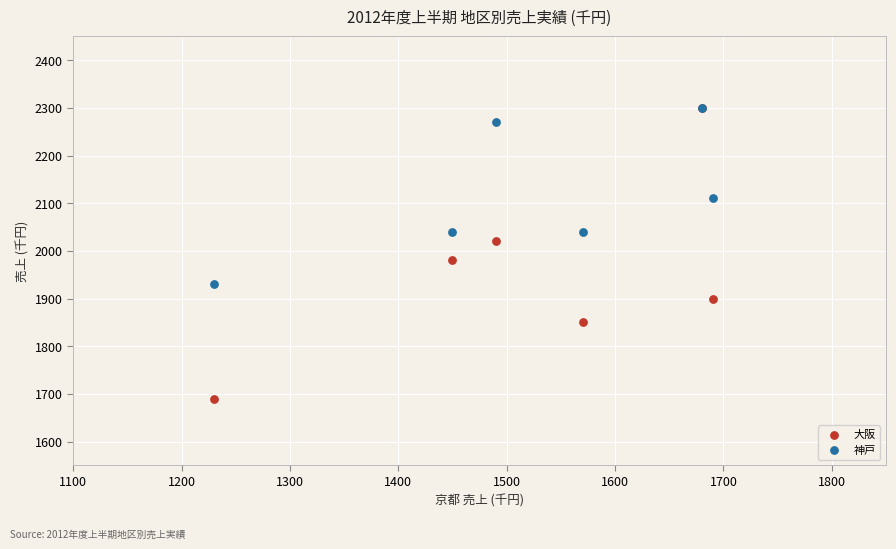

Which series has the widest spread of Y values?

大阪